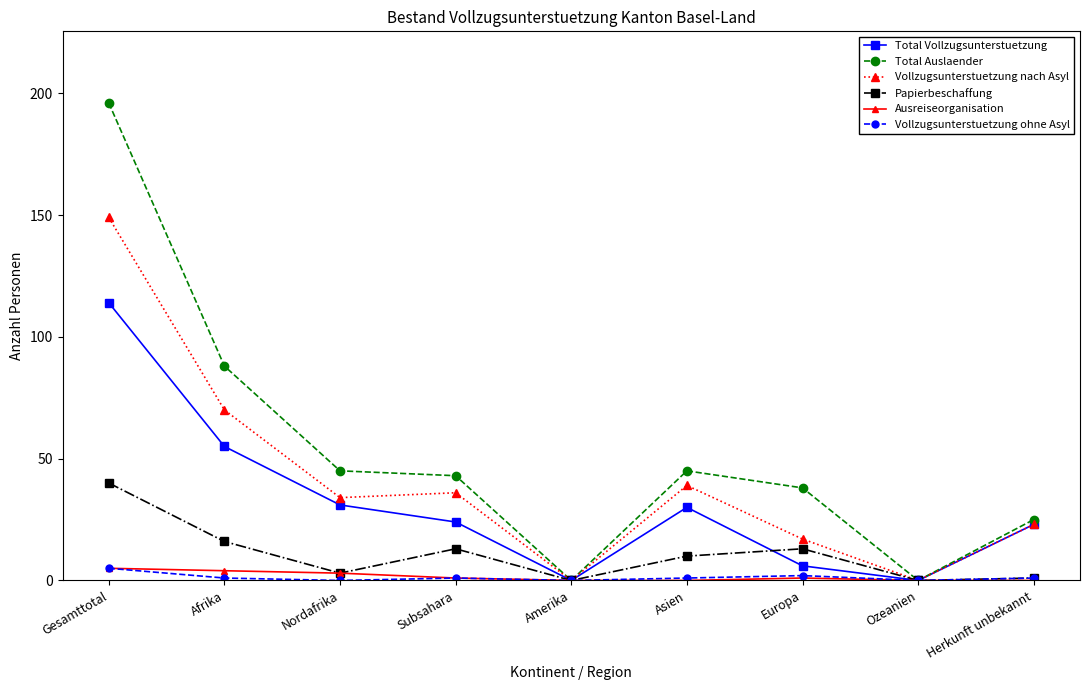

The Papierbeschaffung series shows 0 at Ozeanien. True or false?

True